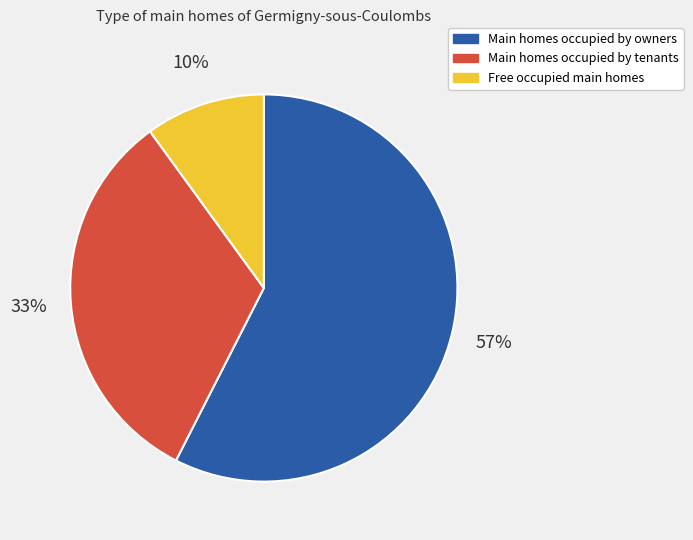

To the nearest percent, what is the average slice percentage?

33%